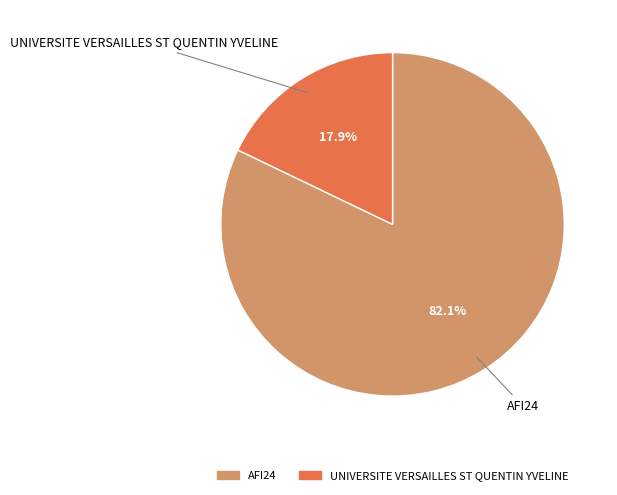

Count the number of slices in the pie.

2